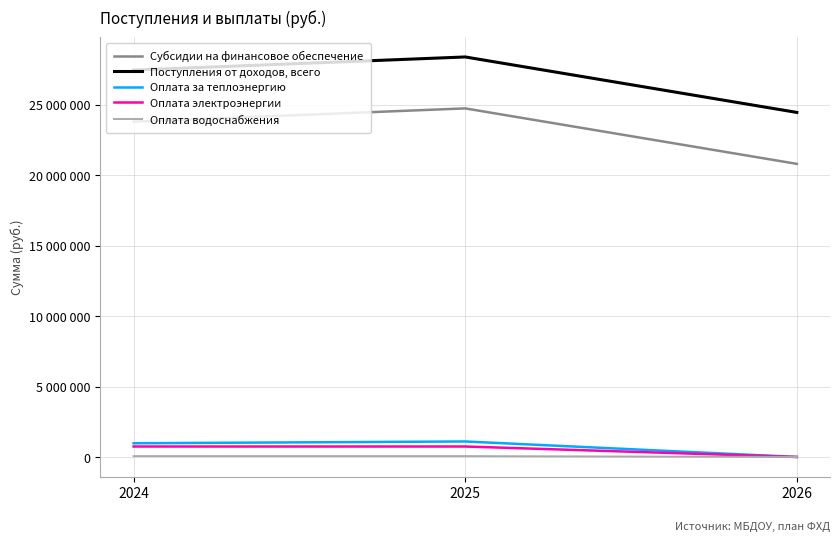

Which label corresponds to the smallest value in the chart?

2026